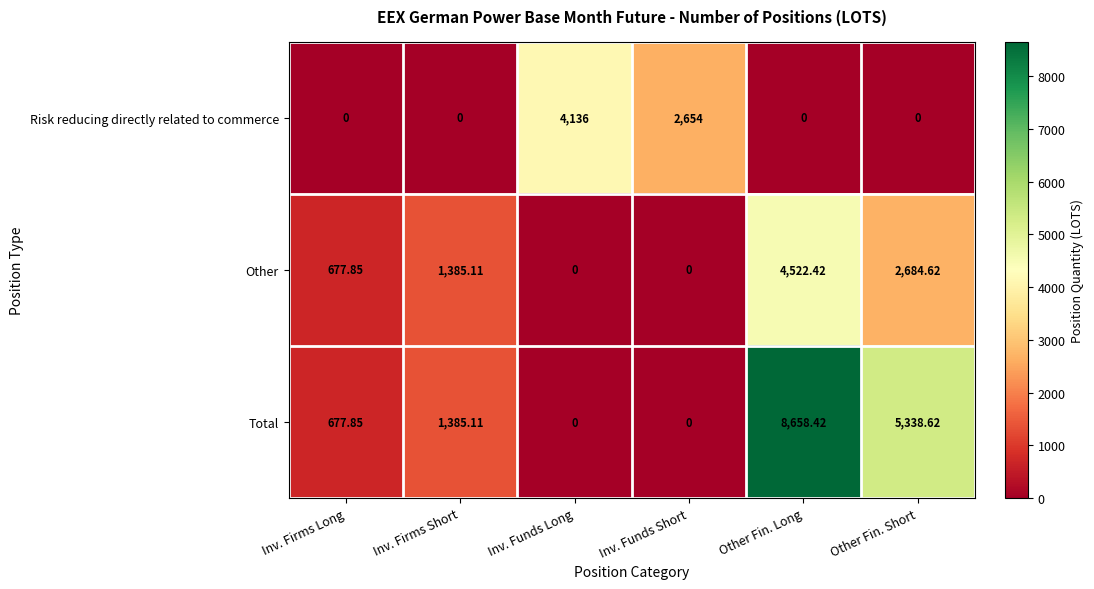

At which category is the sum across all series the highest?

Other Fin. Long